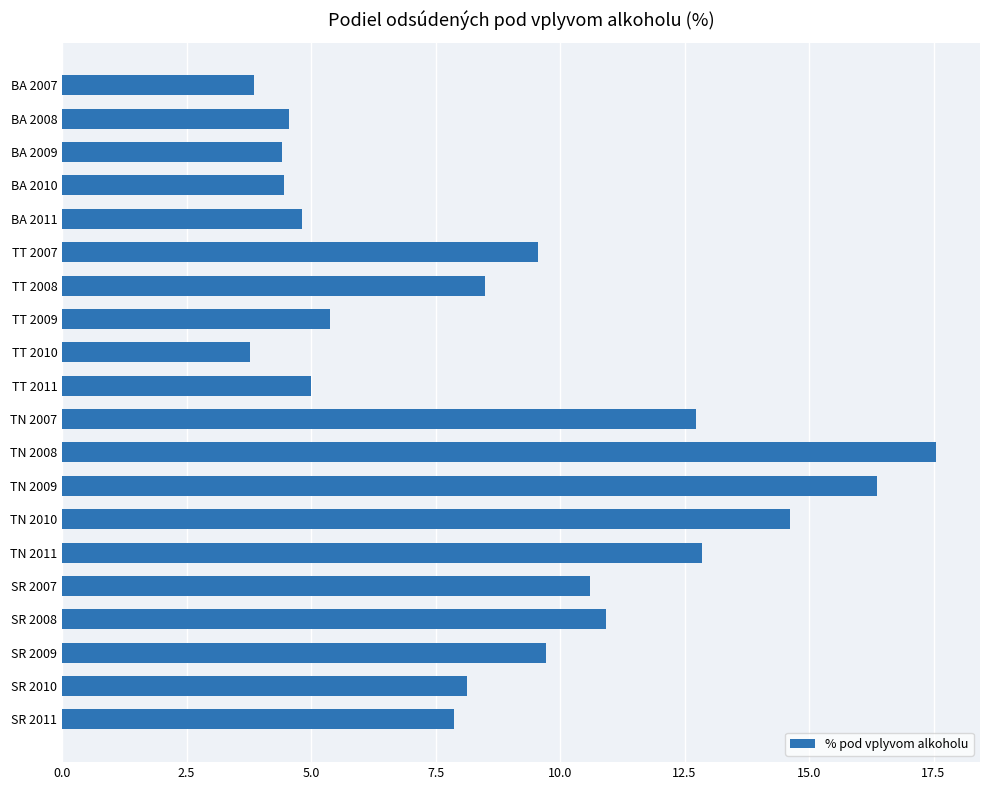

The value at BA 2007 is 2.2. True or false?

False